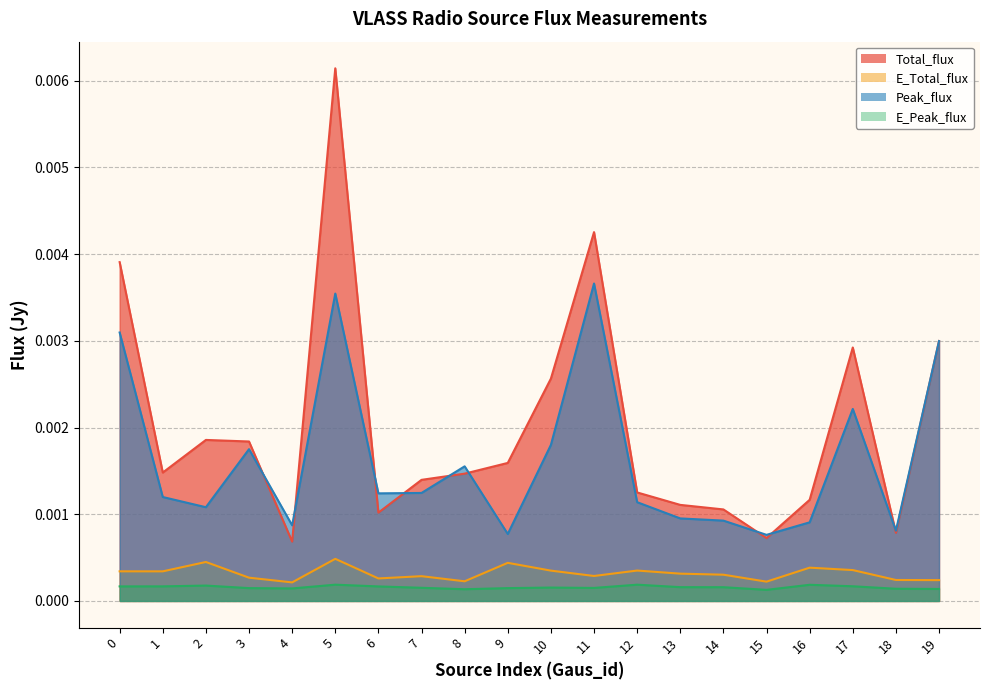

At which category is the sum across all series the highest?

5